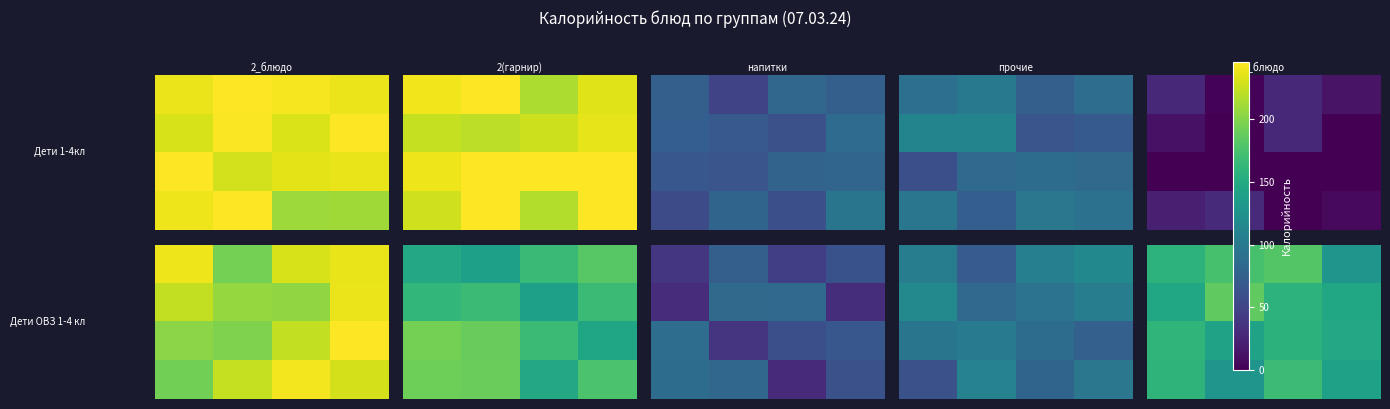

How many data points does each series have?

4